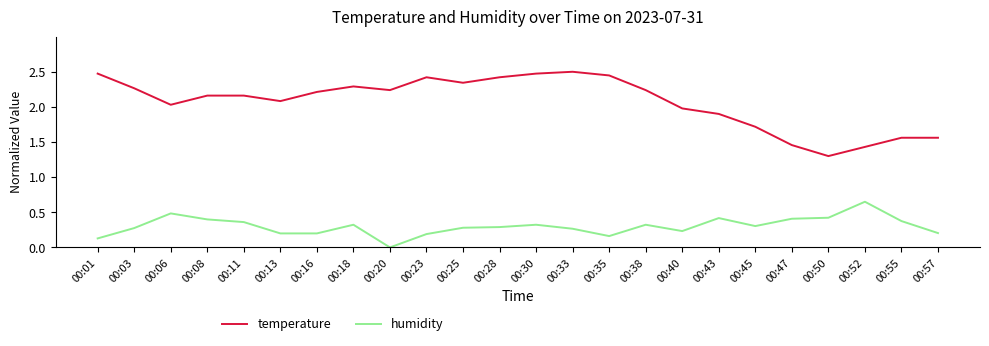

What is the difference between the maximum and minimum values in the temperature series?

1.2